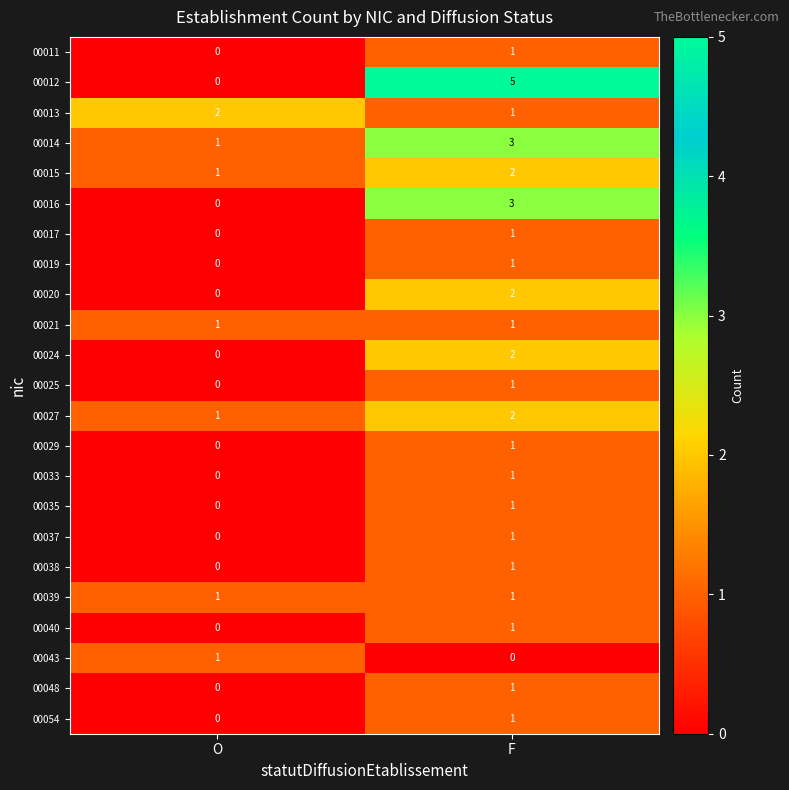

Where is 00033 nearest to the value 0?

O